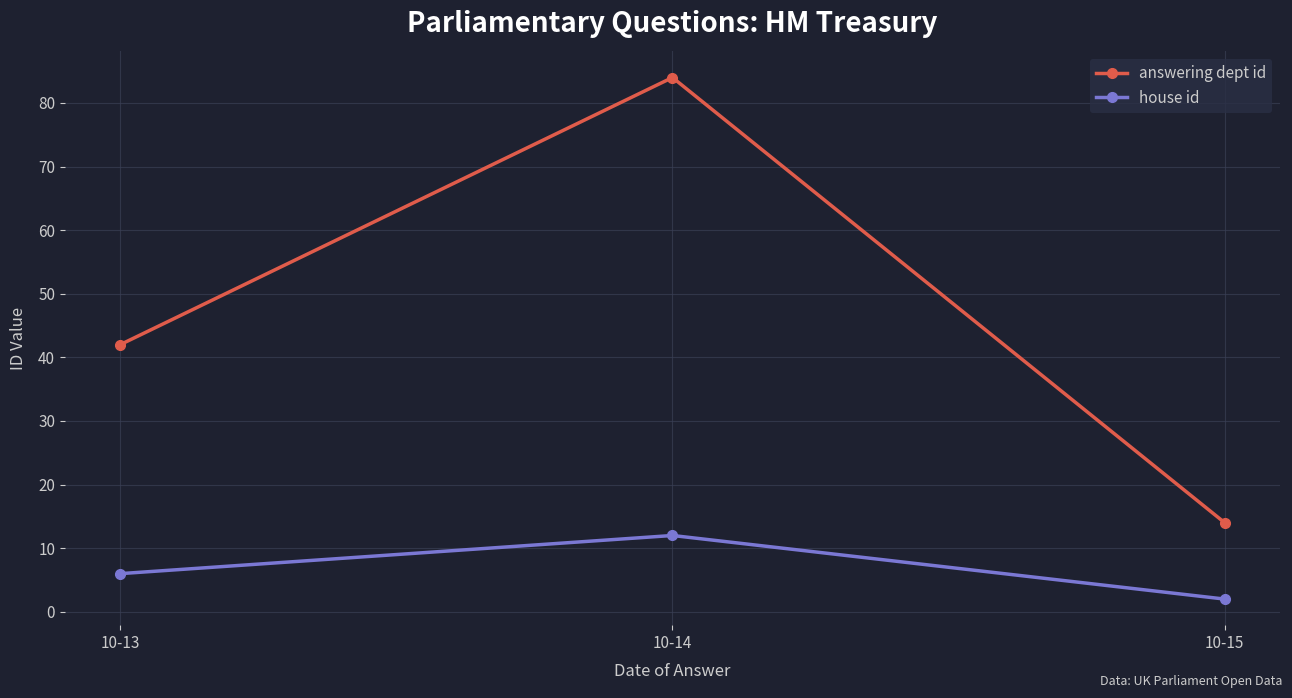

Reading left to right, list all the values displayed in this chart.

answering dept id: 10-13=42	10-14=84	10-15=14
house id: 10-13=6	10-14=12	10-15=2